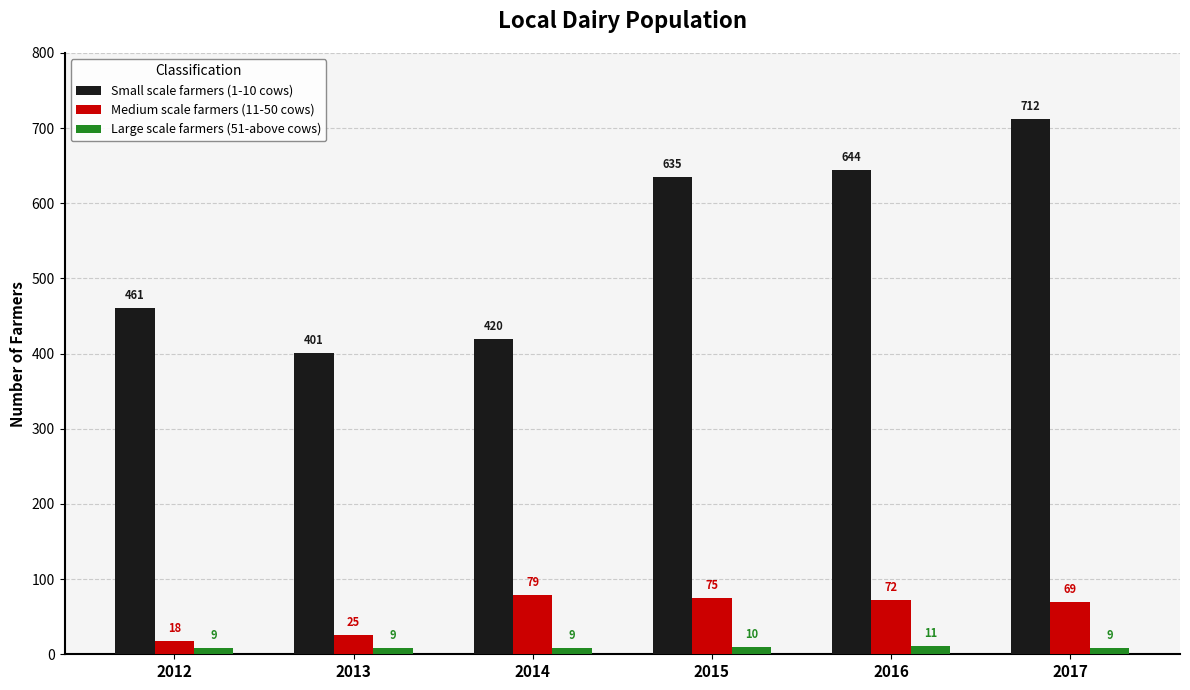

What is the sum of all Large scale farmers (51-above cows) values?

57